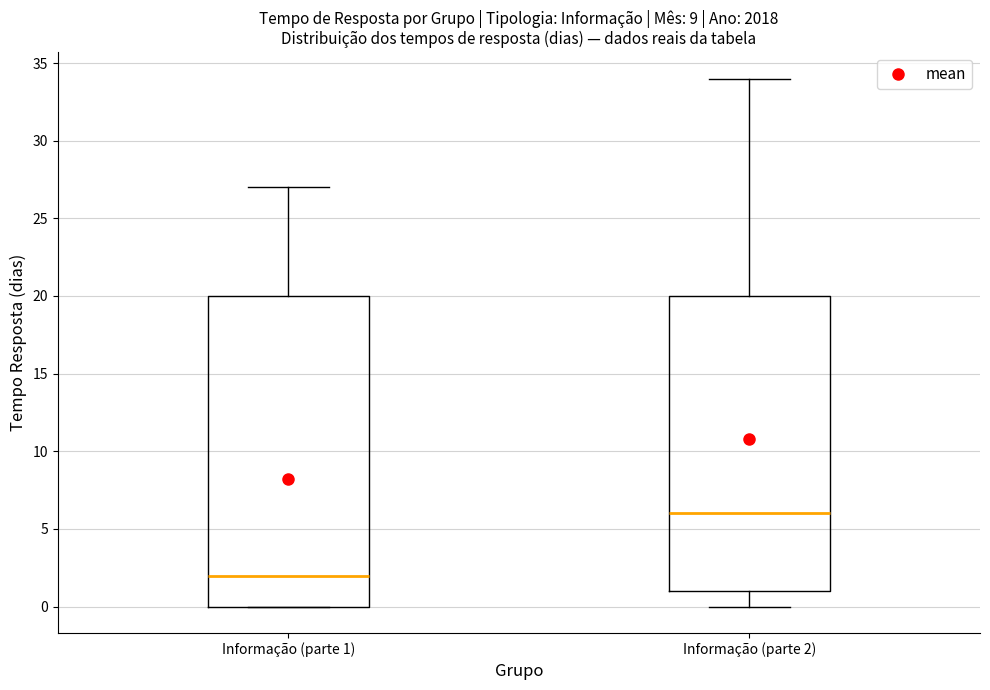

Which box is the tallest, from its lower edge to its upper edge?

Informação (parte 1)